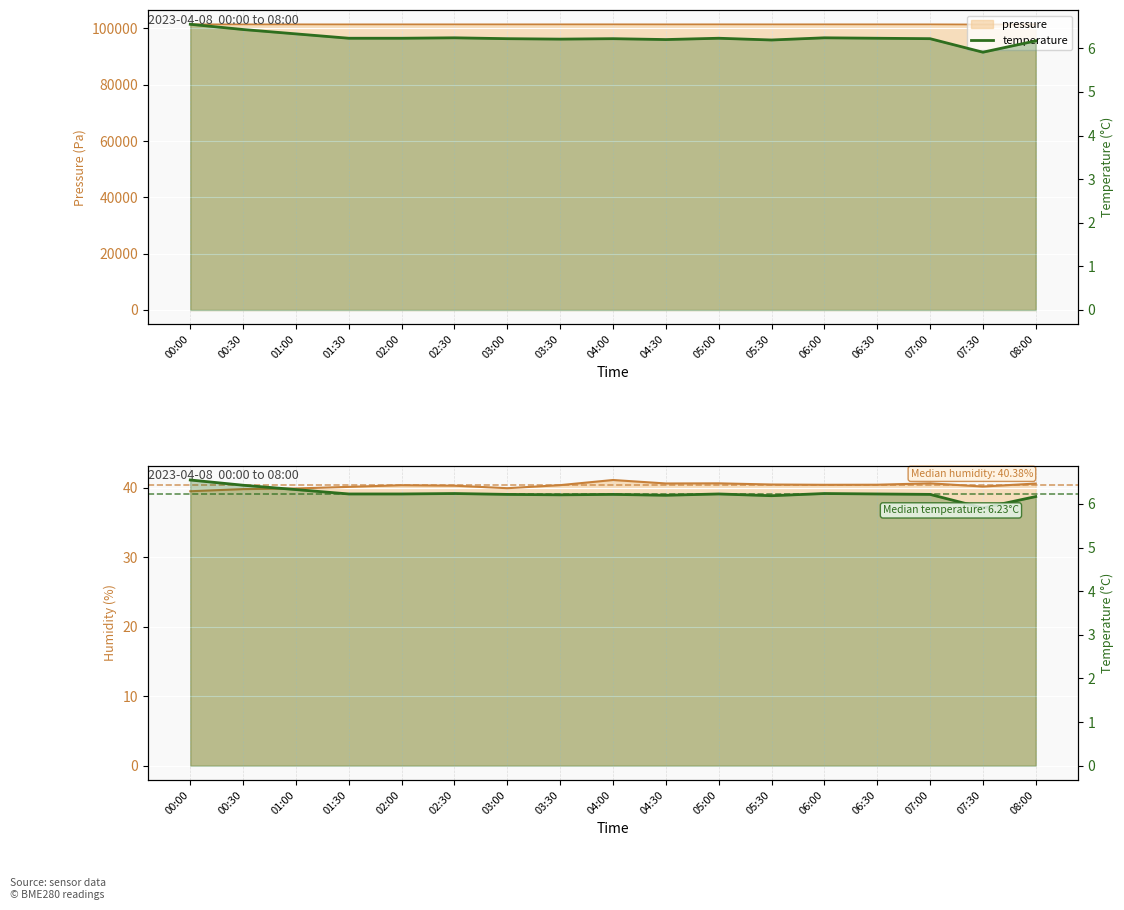

What is the label of the 17th point from the left?

08:00